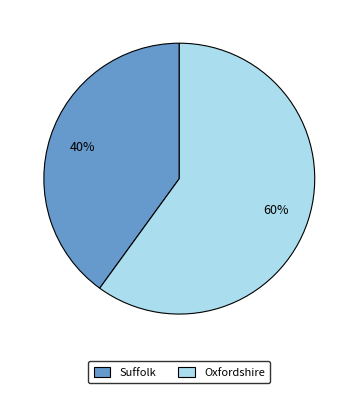

Rank the categories by value from highest to lowest.

Oxfordshire, Suffolk